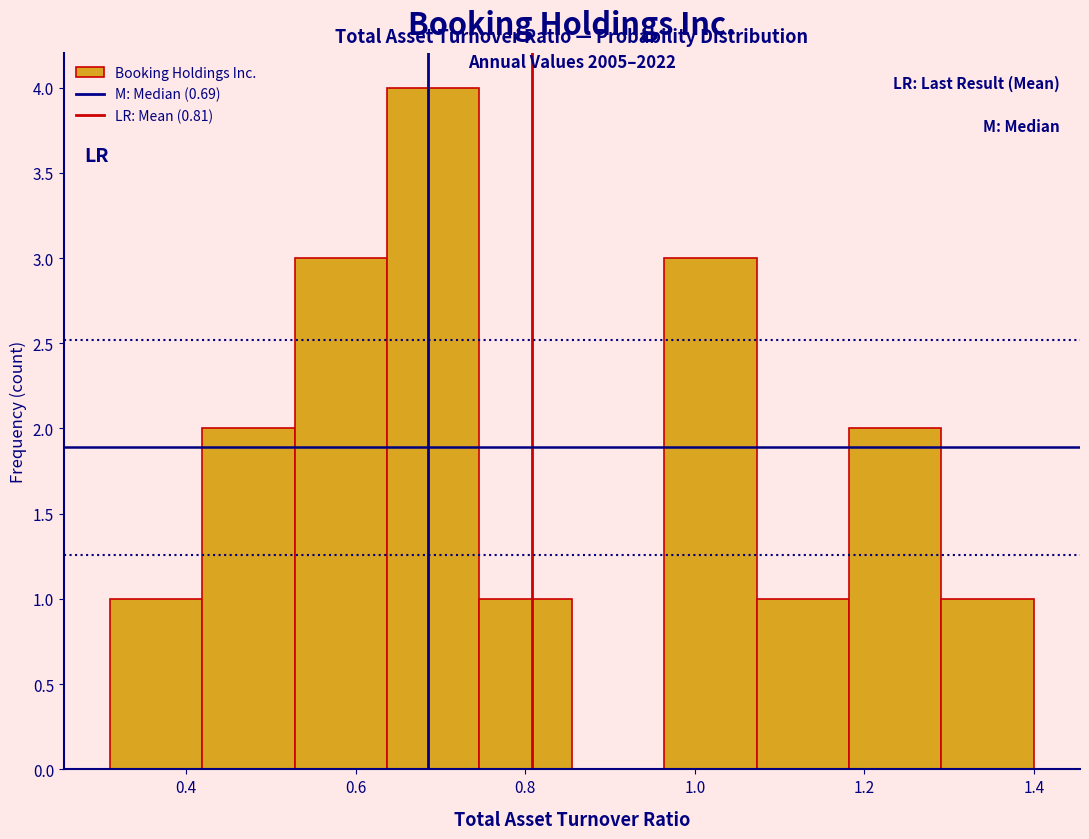

Which range on the x-axis has the tallest bar?

0.64 to 0.74